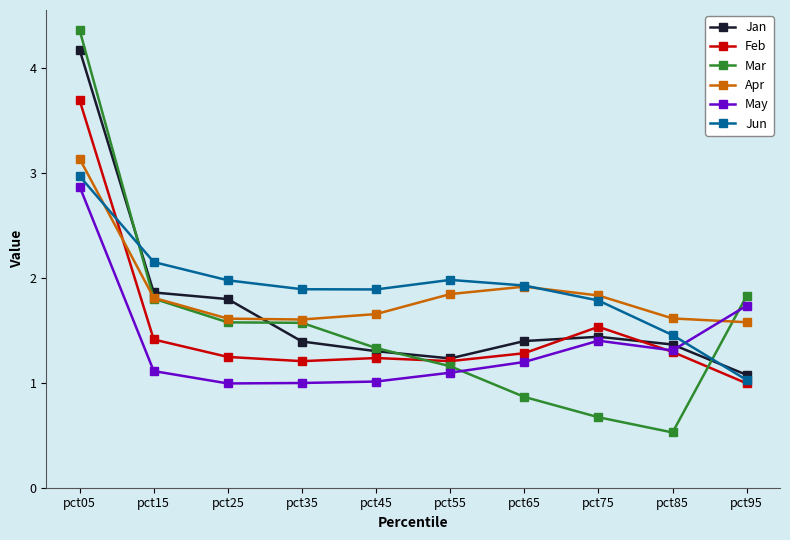

What is the value of the May point at the 2nd from the left?

1.1